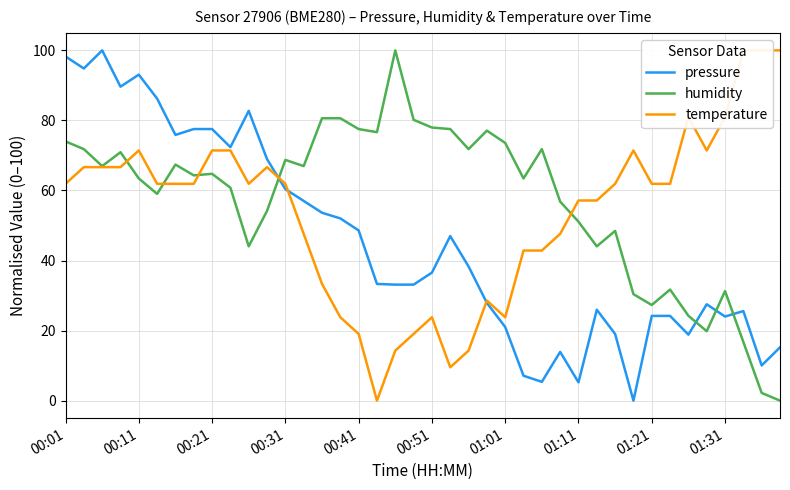

Which category has the lowest value in the temperature series?

17